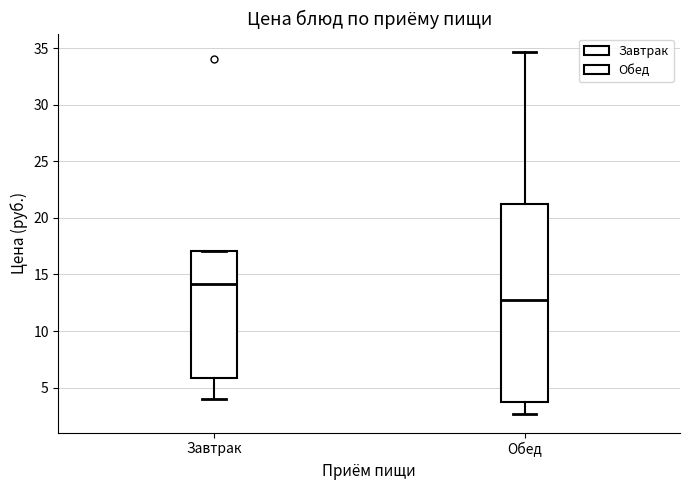

Which box's median line is the lowest?

Обед